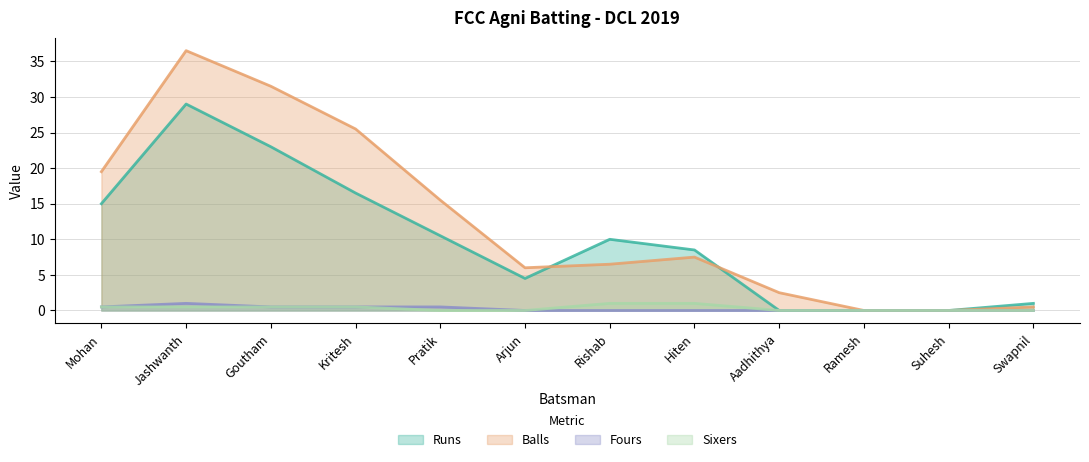

What is the difference between the maximum and second lowest values in the Balls series?

36.5